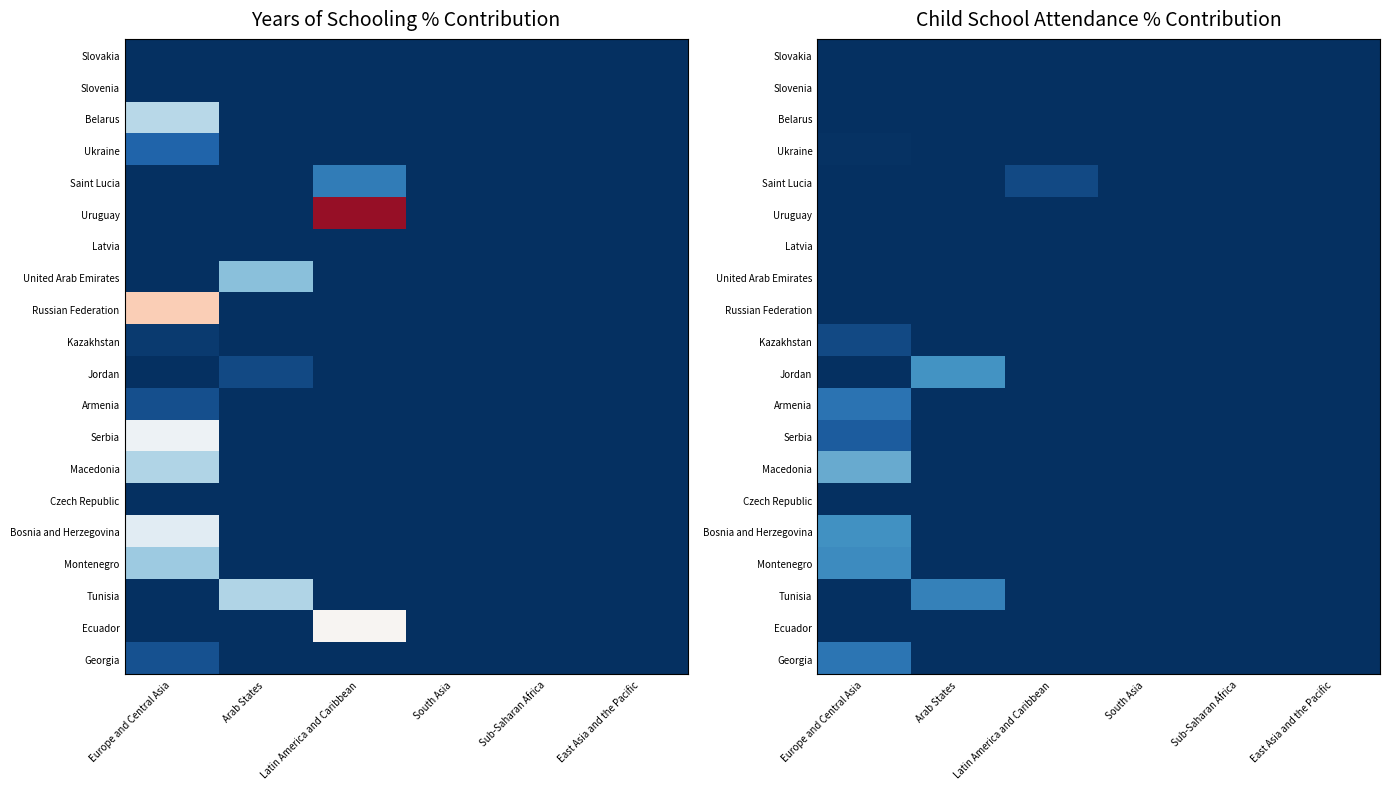

Is the value of Serbia at South Asia greater than the value of Ukraine at South Asia?

No